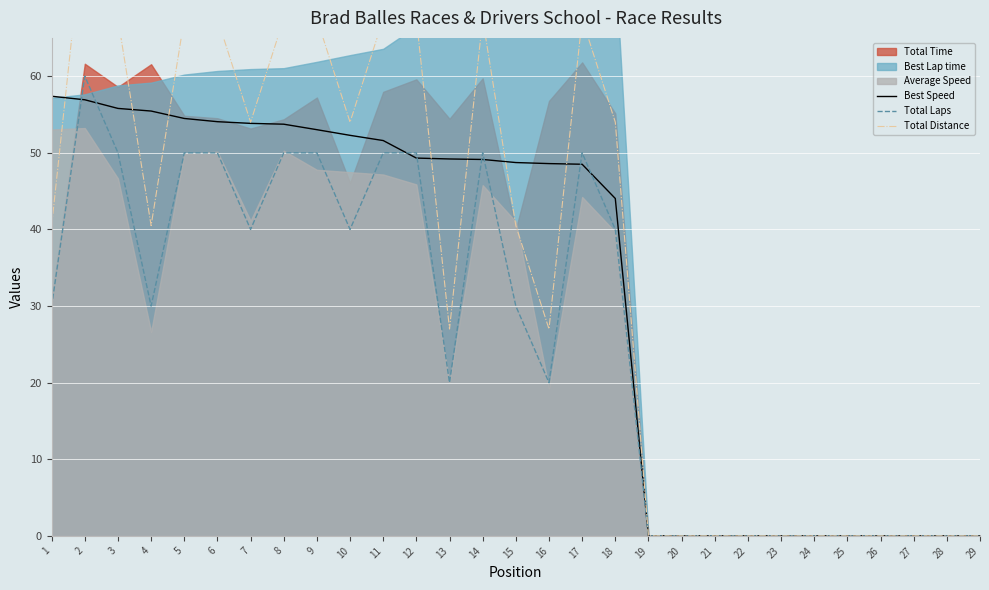

Is the value of Best Speed at 18 greater than the value of Total Laps at 2?

No